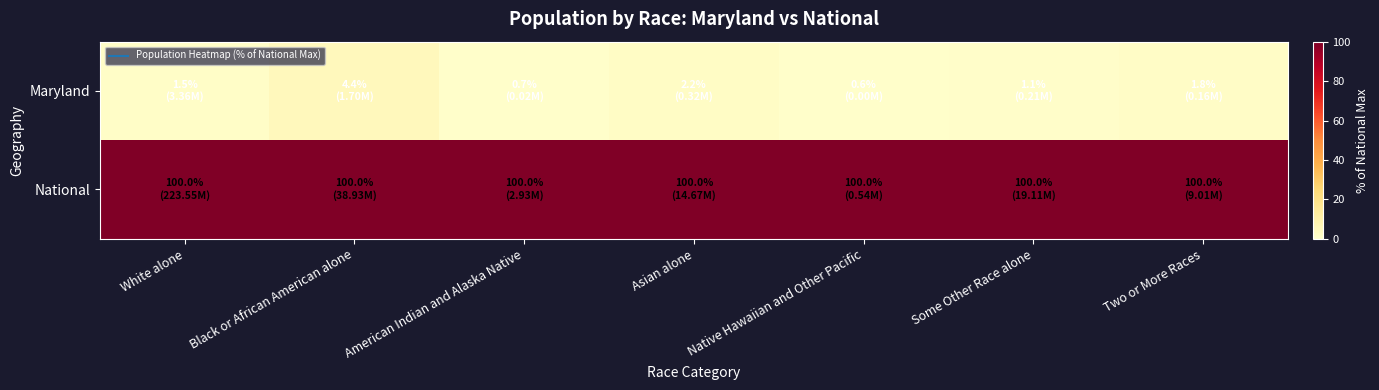

What is the total value across all series at Asian alone?

102.2